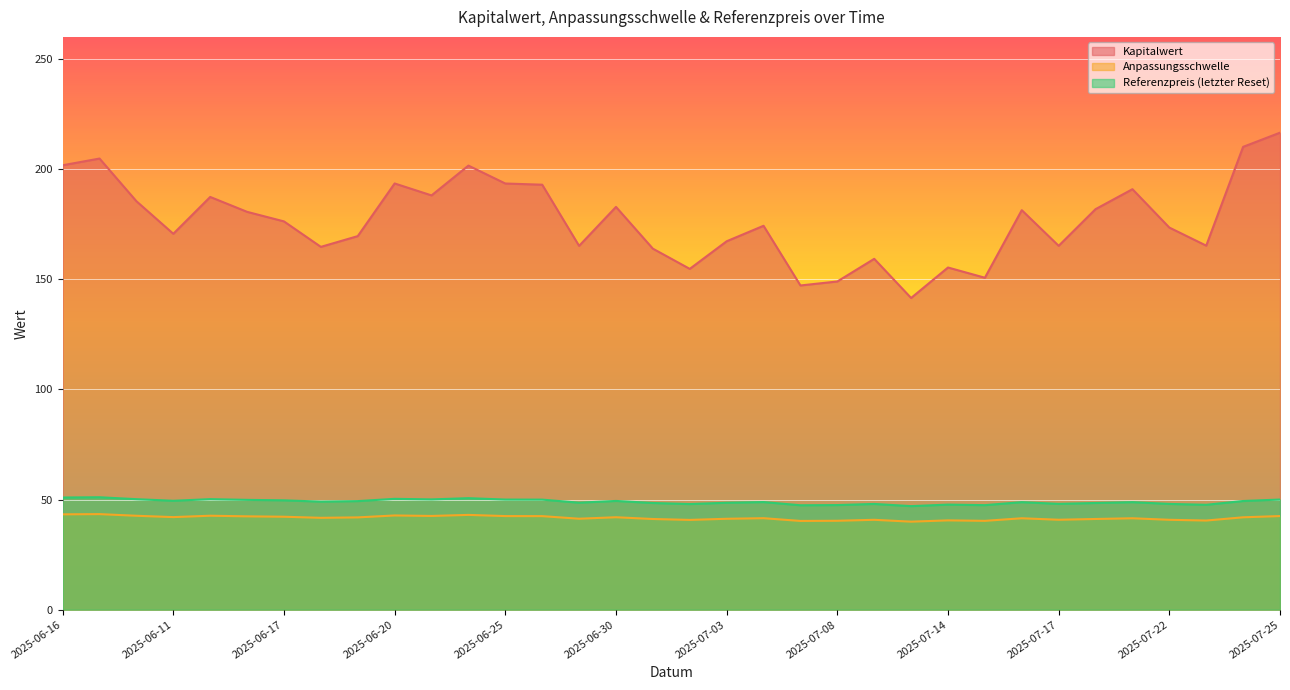

What is the label of the 17th point from the left?

2025-07-02